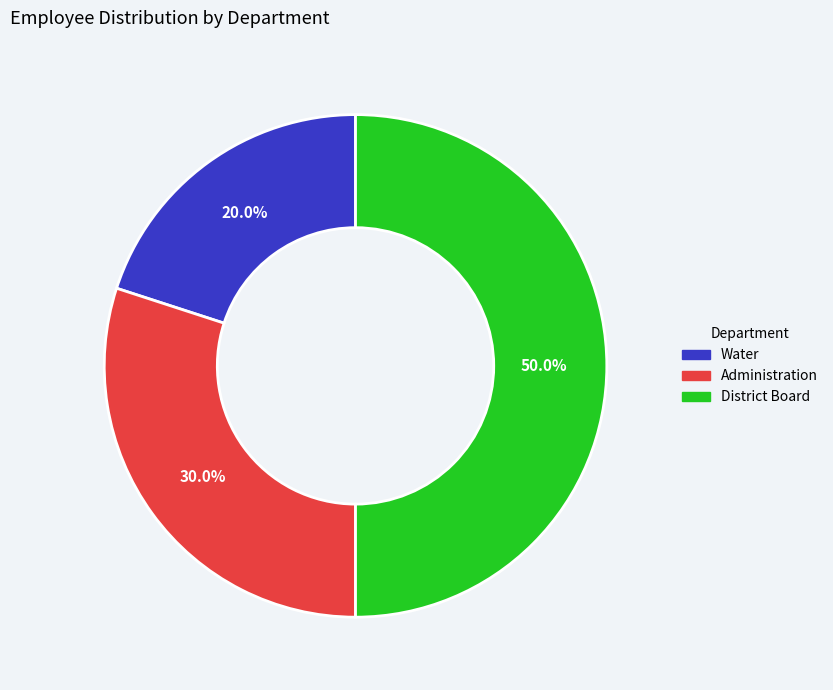

To the nearest percent, what percentage of the pie is Water?

20%